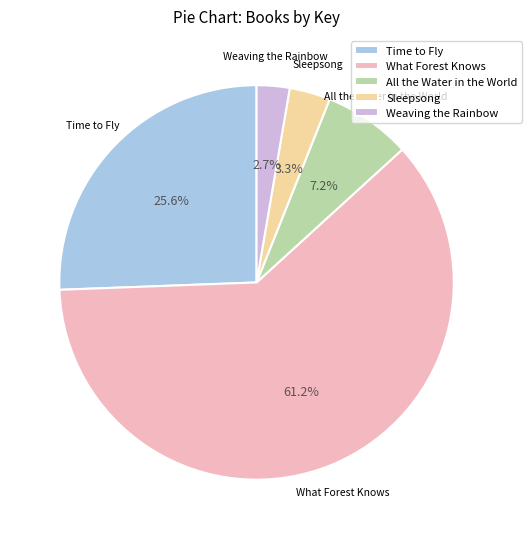

What percentage is the Time to Fly slice, to the nearest percent?

26%